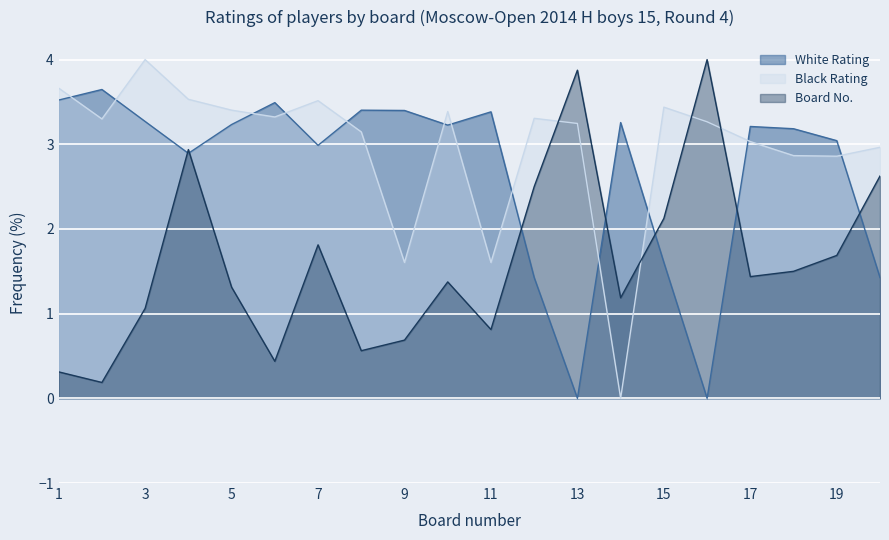

What is the approximate value of Black Rating at 11?

1.6